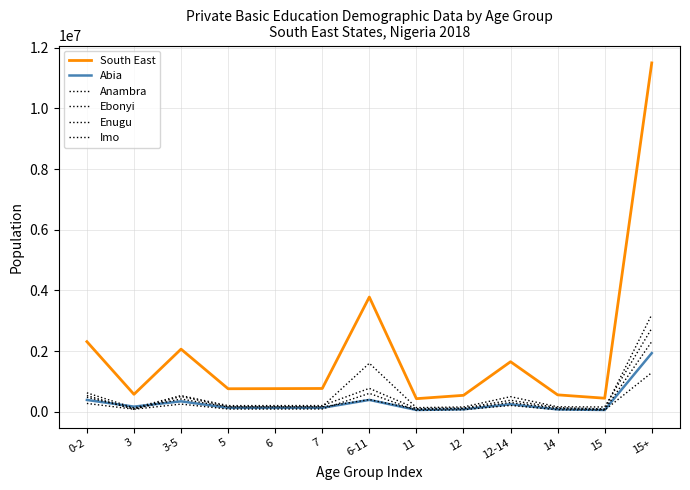

How many values in the Anambra series are below 205948?

6